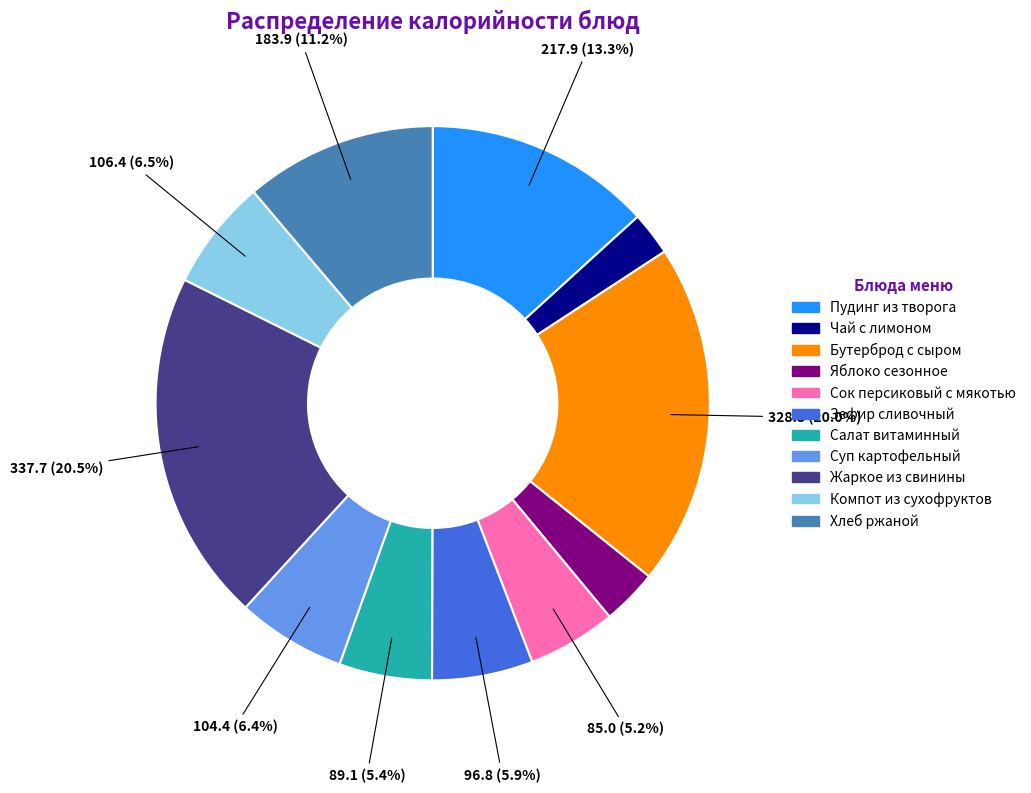

What is the ratio of the value at Сок персиковый с мякотью to the value at Жаркое из свинины?

0.3